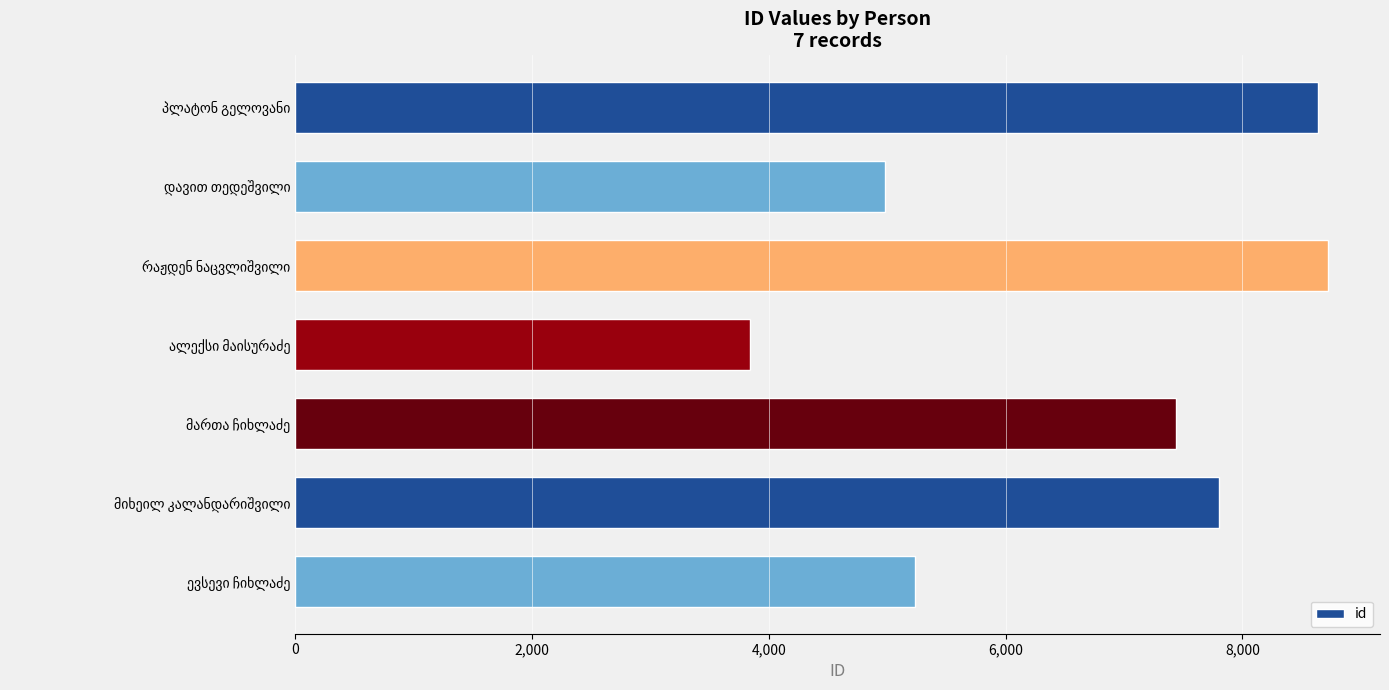

What is the value of the 6th bar from the top?

7801